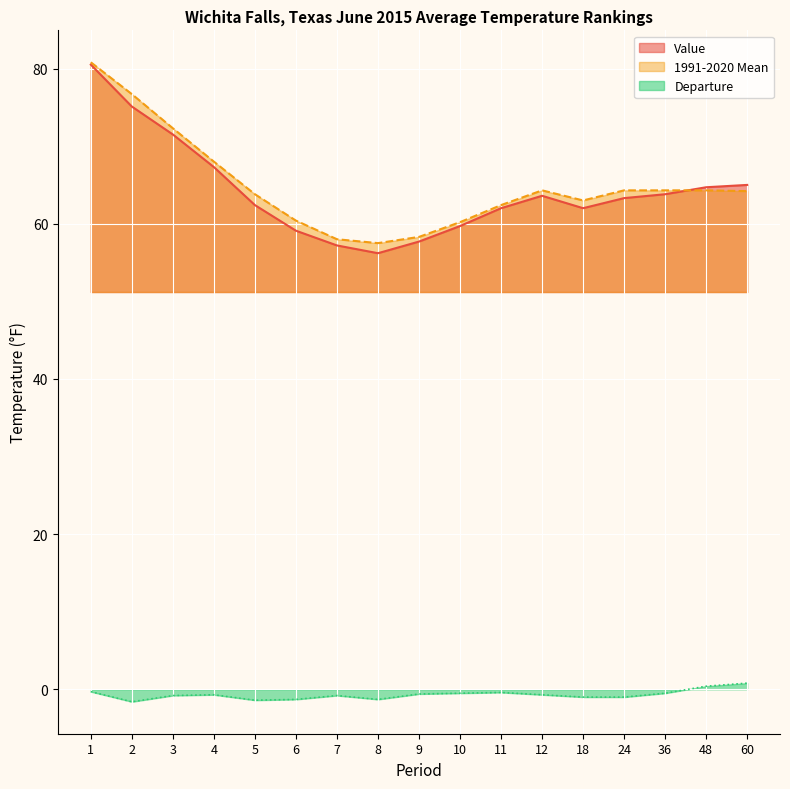

How many lines are shown in the chart?

3